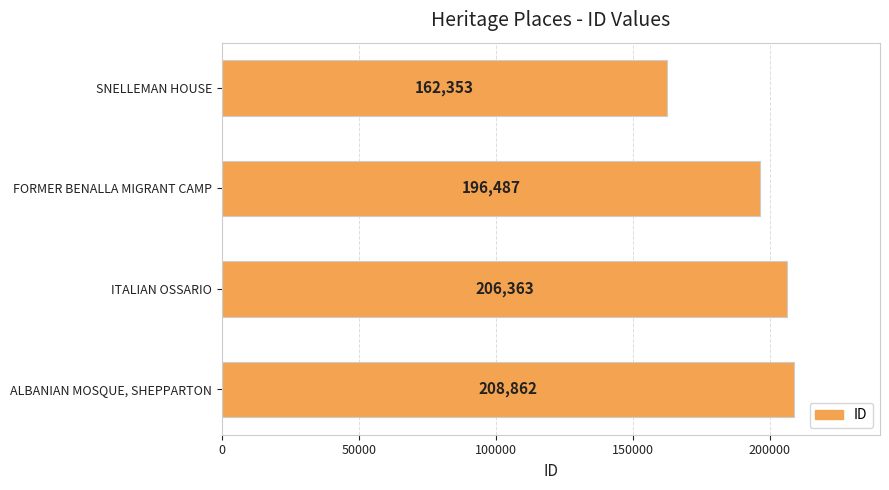

What is the difference between the maximum and minimum values?

46509